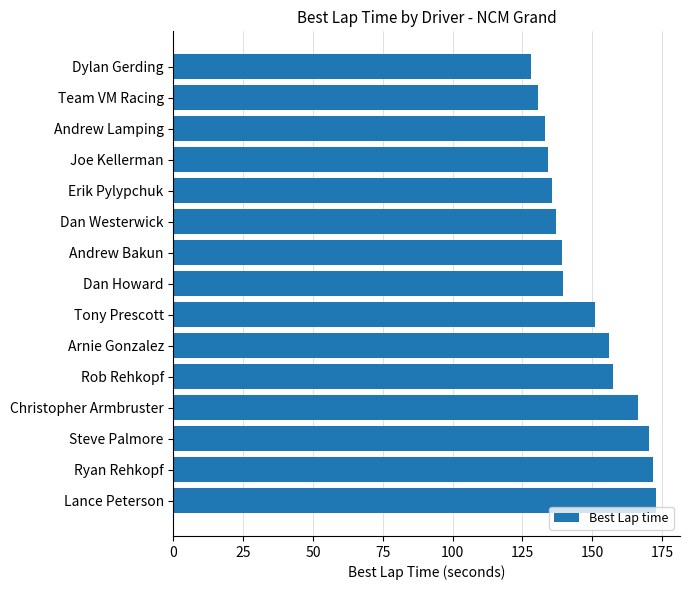

What is the average value?

148.2